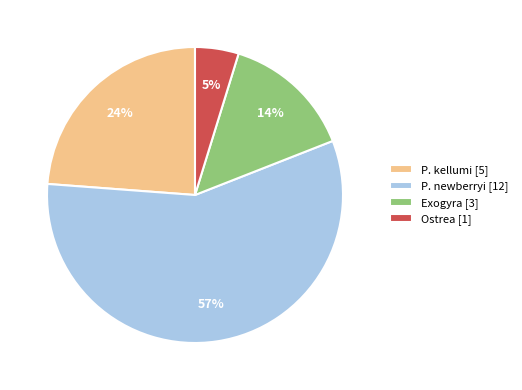

To the nearest percent, what is the difference between the largest and smallest slice percentages?

52%